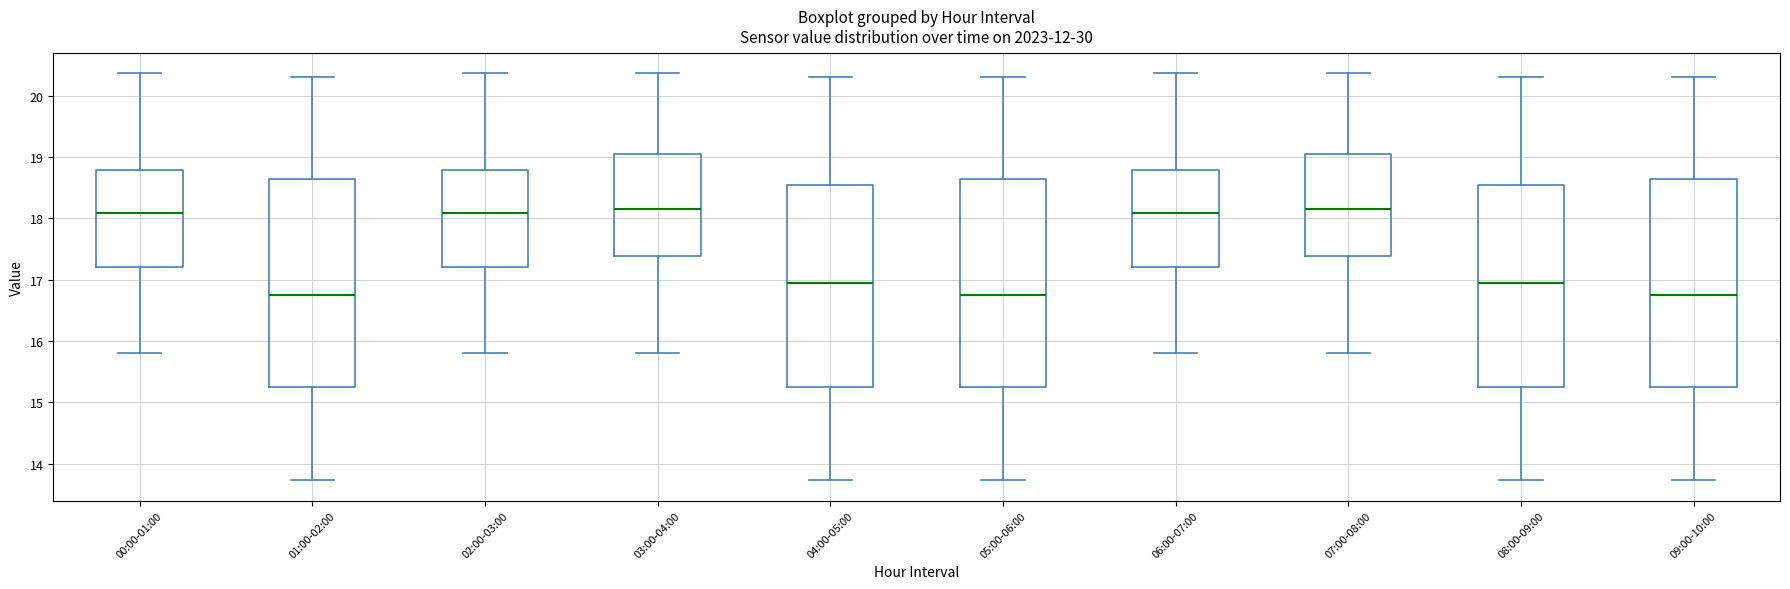

Reading left to right, read every box against the y-axis: the position of its median line, the range the box covers, and the ends of its whiskers. The values are not printed on the chart, so give them approximately, as read against the axis.

00:00-01:00: median 18.1, box 17.2 to 18.8, whiskers 15.8 to 20.4
01:00-02:00: median 16.8, box 15.2 to 18.6, whiskers 13.7 to 20.3
02:00-03:00: median 18.1, box 17.2 to 18.8, whiskers 15.8 to 20.4
03:00-04:00: median 18.2, box 17.4 to 19.1, whiskers 15.8 to 20.4
04:00-05:00: median 17.0, box 15.2 to 18.5, whiskers 13.7 to 20.3
05:00-06:00: median 16.8, box 15.2 to 18.6, whiskers 13.7 to 20.3
06:00-07:00: median 18.1, box 17.2 to 18.8, whiskers 15.8 to 20.4
07:00-08:00: median 18.2, box 17.4 to 19.1, whiskers 15.8 to 20.4
08:00-09:00: median 17.0, box 15.2 to 18.5, whiskers 13.7 to 20.3
09:00-10:00: median 16.8, box 15.2 to 18.6, whiskers 13.7 to 20.3